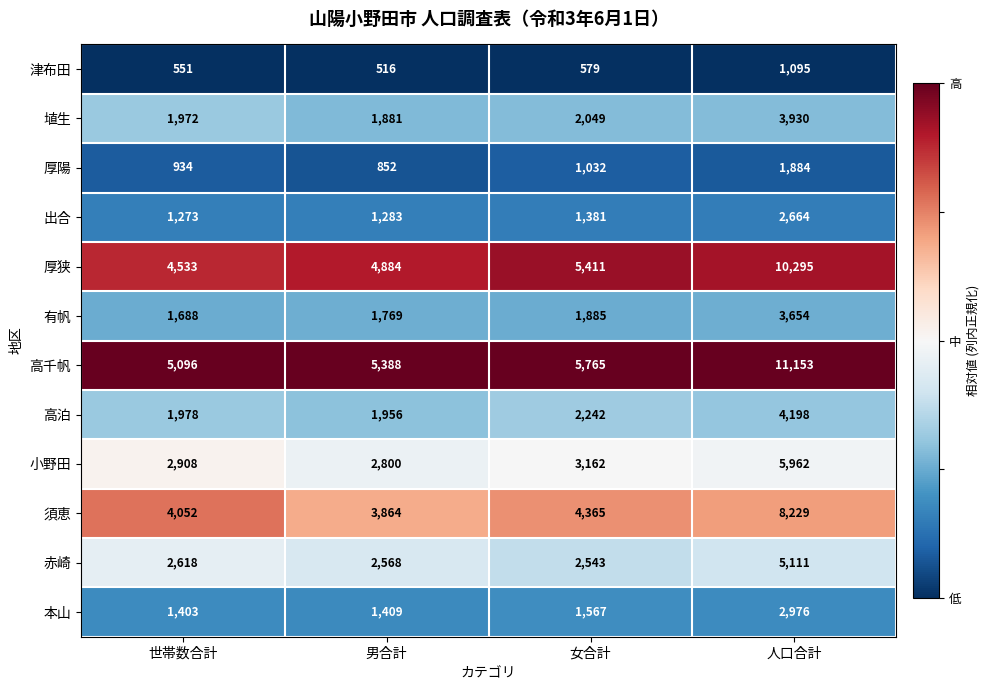

How many series are shown in this chart?

12